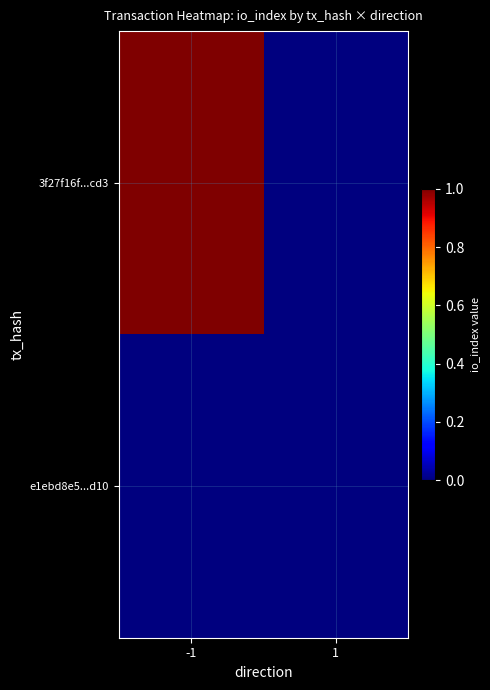

Reading left to right, what are all the values shown in this chart?

3f27f16f...cd3: -1=1	1=0
e1ebd8e5...d10: -1=0	1=0